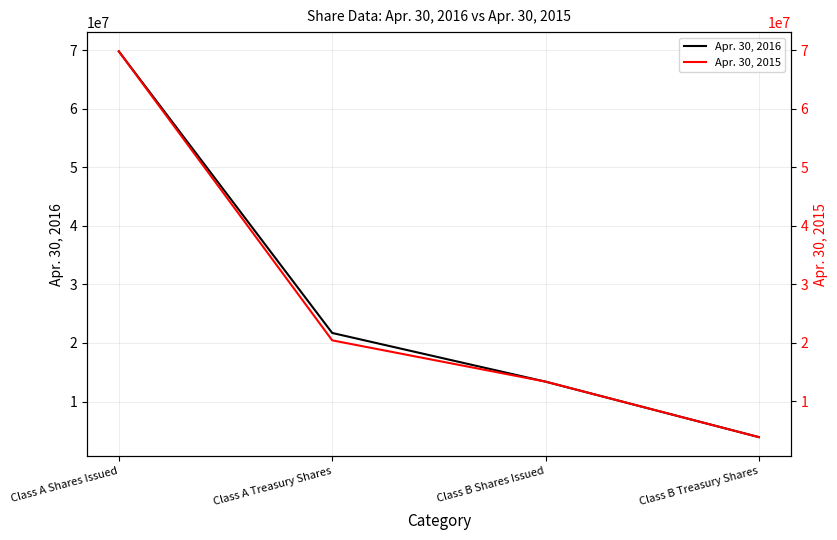

List the series in order of their overall mean, lowest first.

Apr. 30, 2015, Apr. 30, 2016